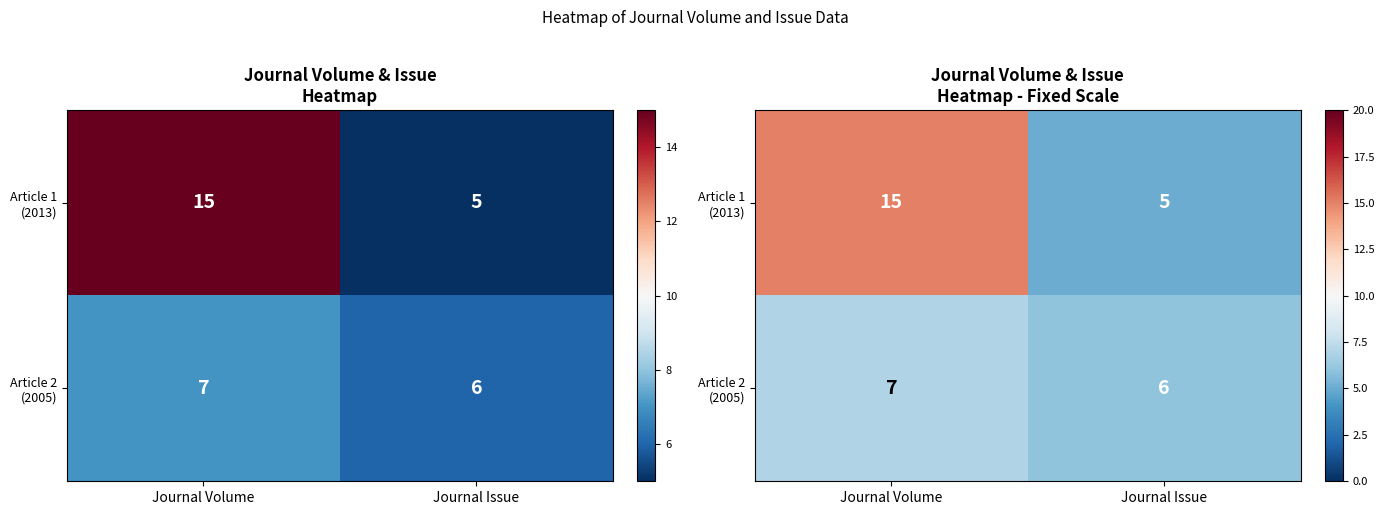

Rank the categories by Article 1 (2013) value from highest to lowest.

Journal Volume, Journal Issue